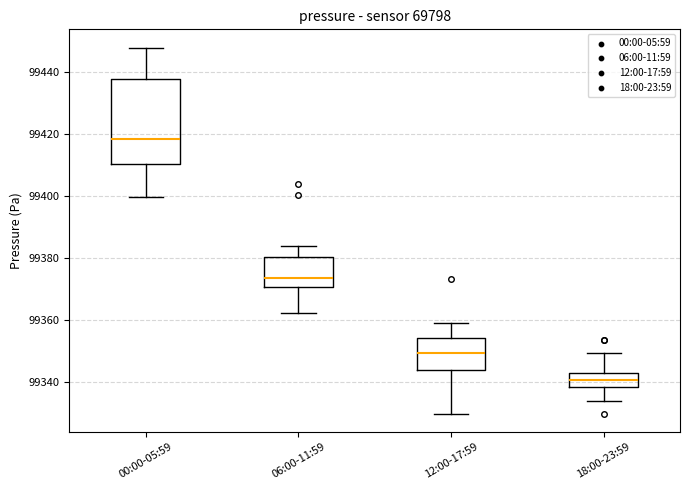

Which box has the lowest median line?

18:00-23:59